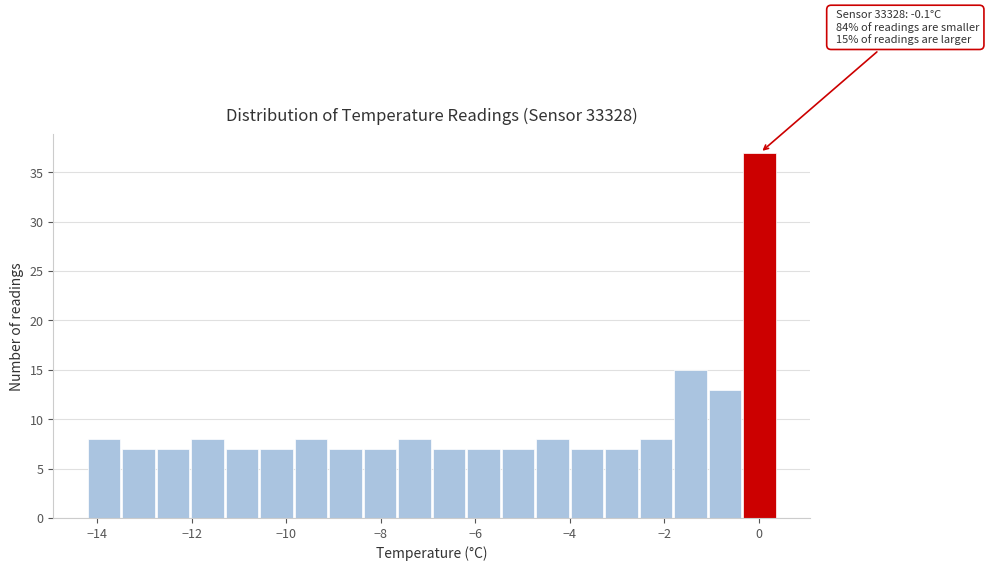

Read against the x-axis, roughly where is the centre of the tallest bar?

0.0